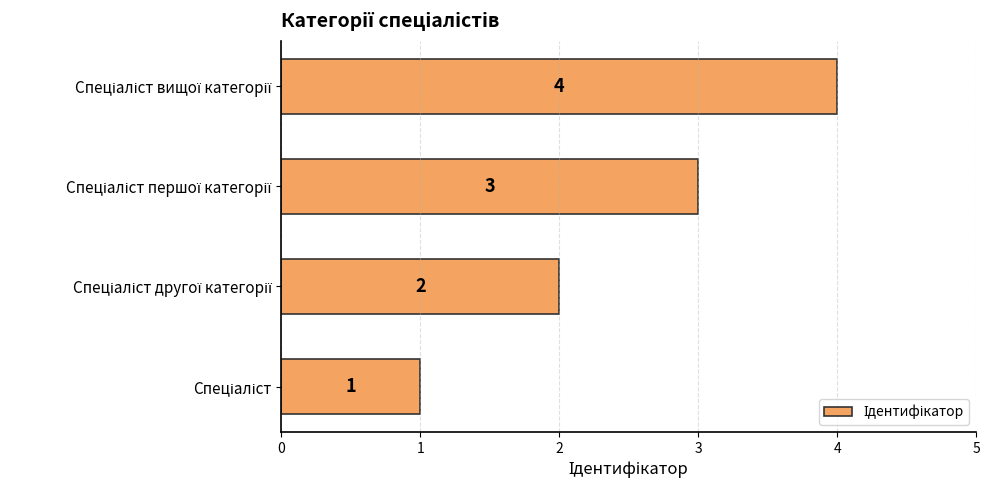

What is the greatest value displayed?

4